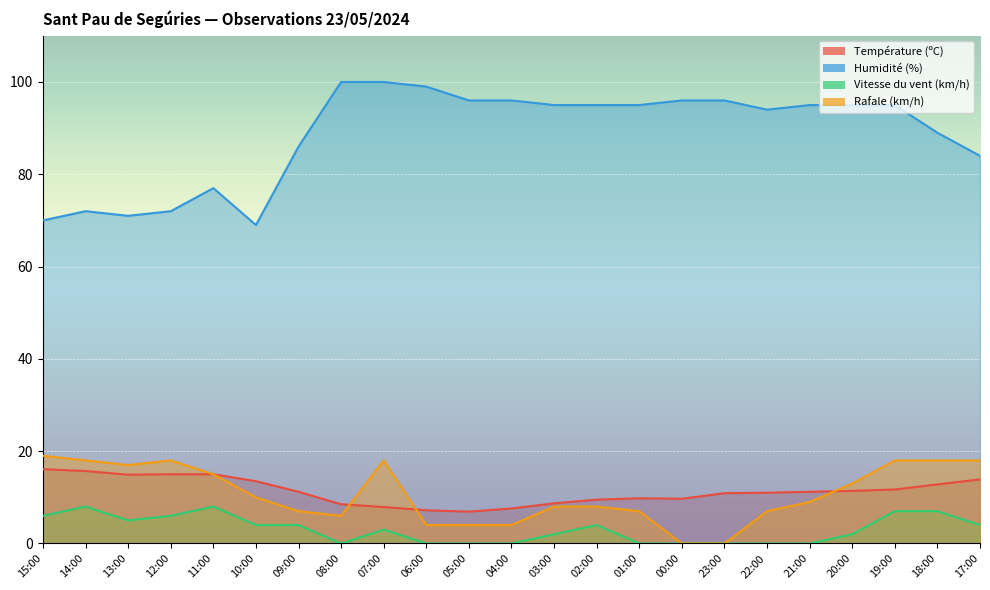

True or false: Vitesse du vent (km/h) and Rafale (km/h) intersect in this chart.

False